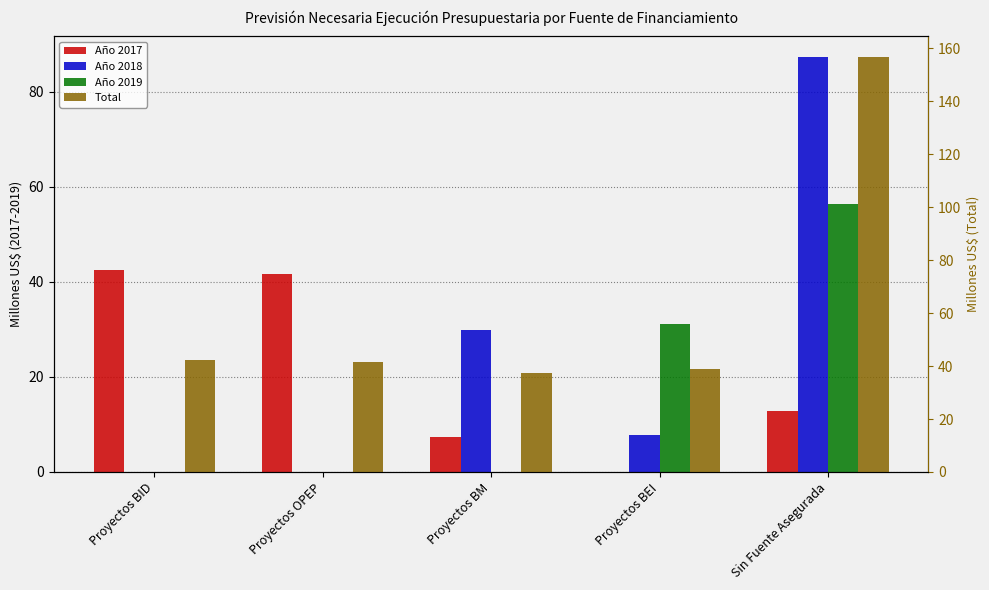

What is the difference between the highest and lowest values at Proyectos BEI?

38.9